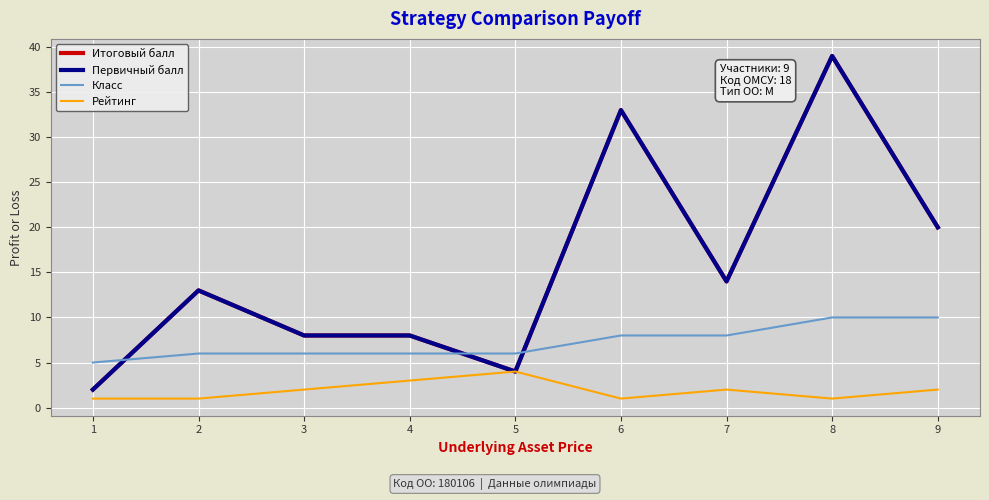

Does the chart display data point markers on the line(s)?

No